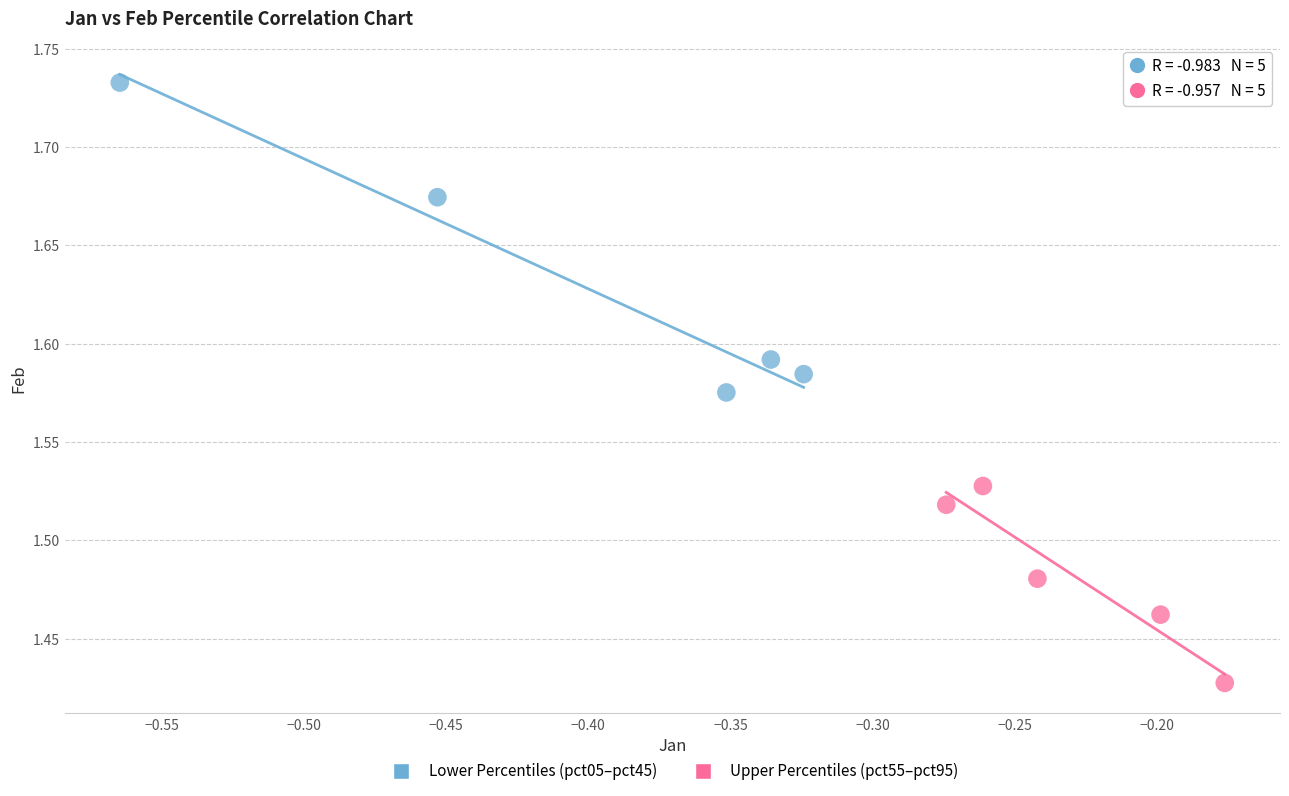

What are all the series names shown in the legend?

Lower Percentiles (pct05–pct45), Upper Percentiles (pct55–pct95)